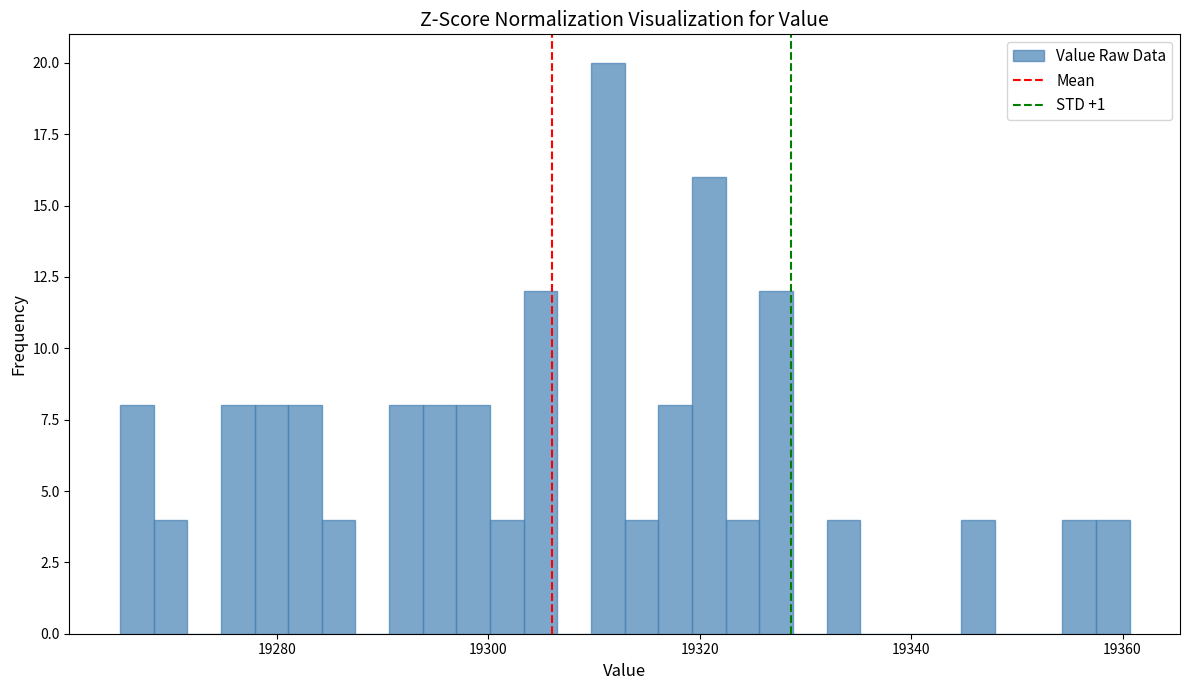

Around what value on the x-axis is the tallest bar? Give the approximate position of its centre, as read against the axis.

19312